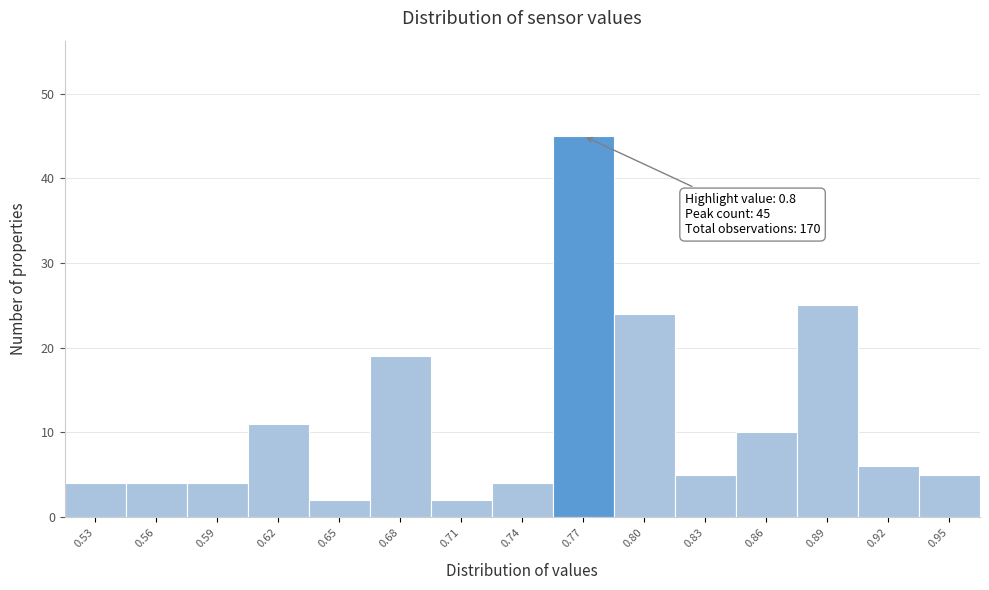

Reading left to right, what are all the values shown in this chart?

4	4	4	11	2	19	2	4	45	24	5	10	25	6	5